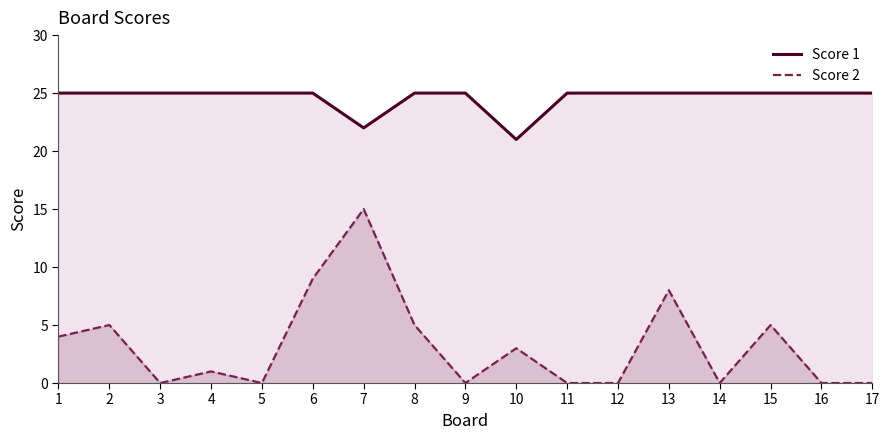

What is the difference between the second highest and minimum values in the Score 2 series?

9